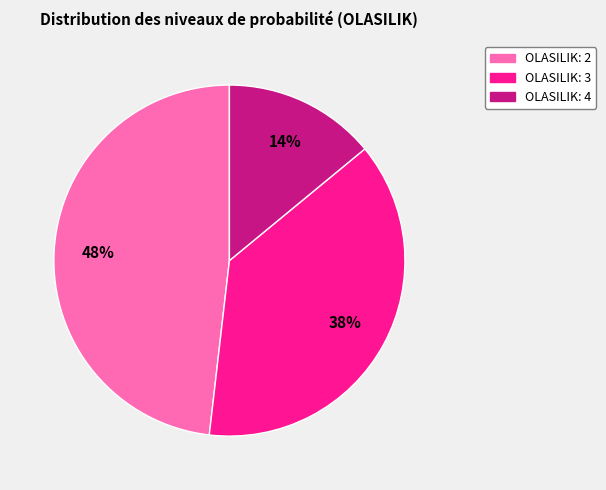

To the nearest percent, what percentage of the pie is OLASILIK: 4?

14%